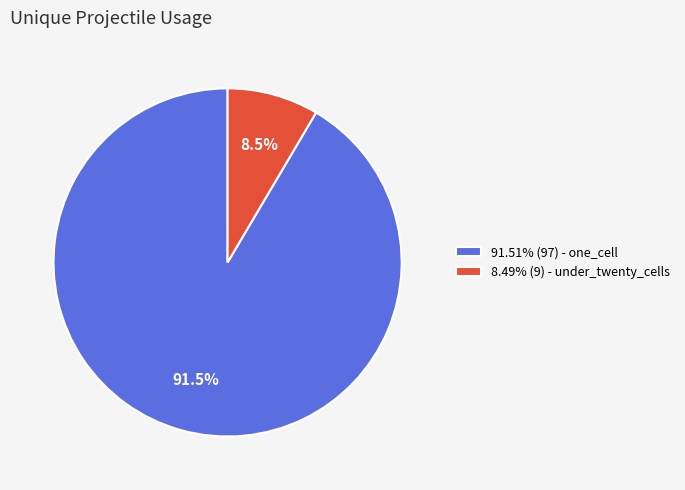

What is the ratio of the value at 91.51% (97) - one_cell to the value at 8.49% (9) - under_twenty_cells?

10.8